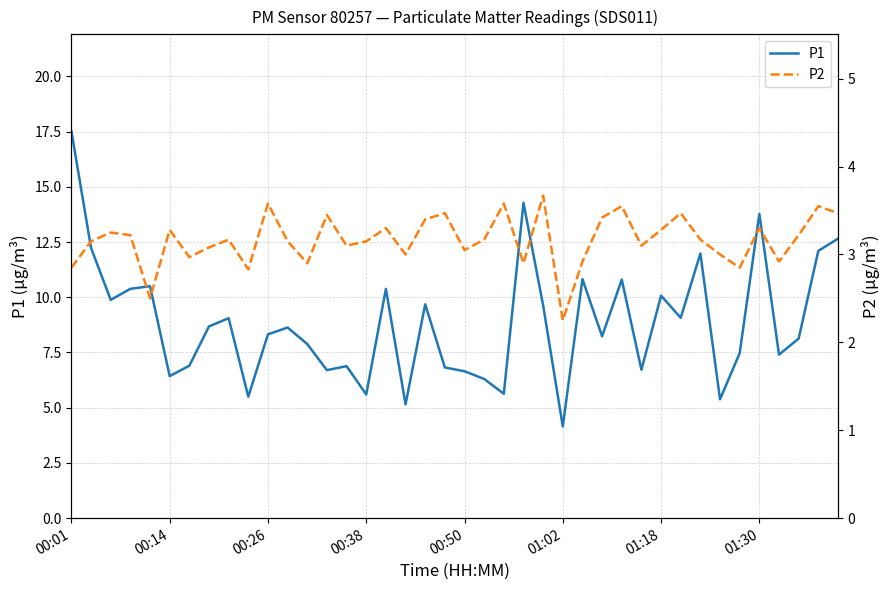

The value of P1 at 00:14 is 9.8. True or false?

False